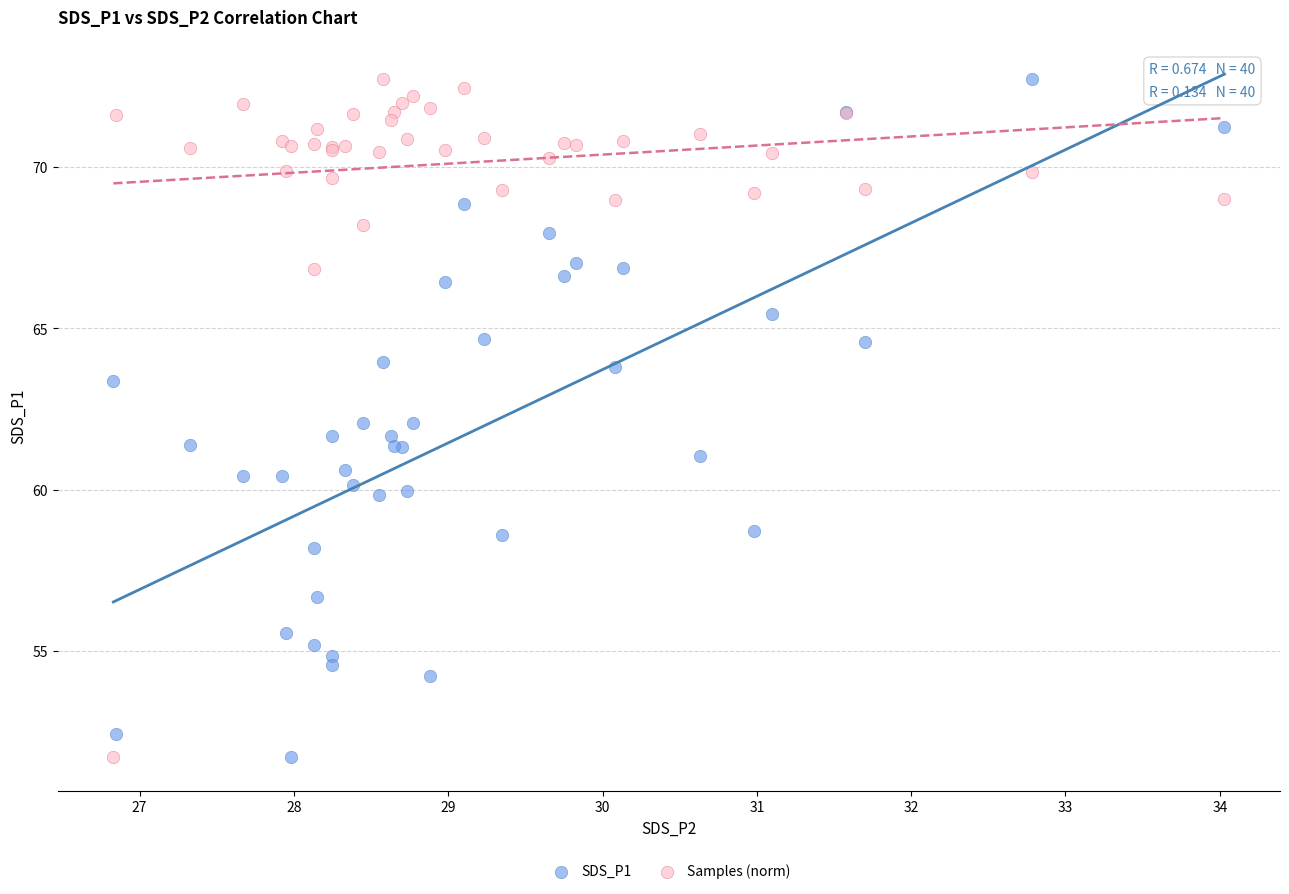

What is the X range (max minus min) for the scatter plot?

7.2